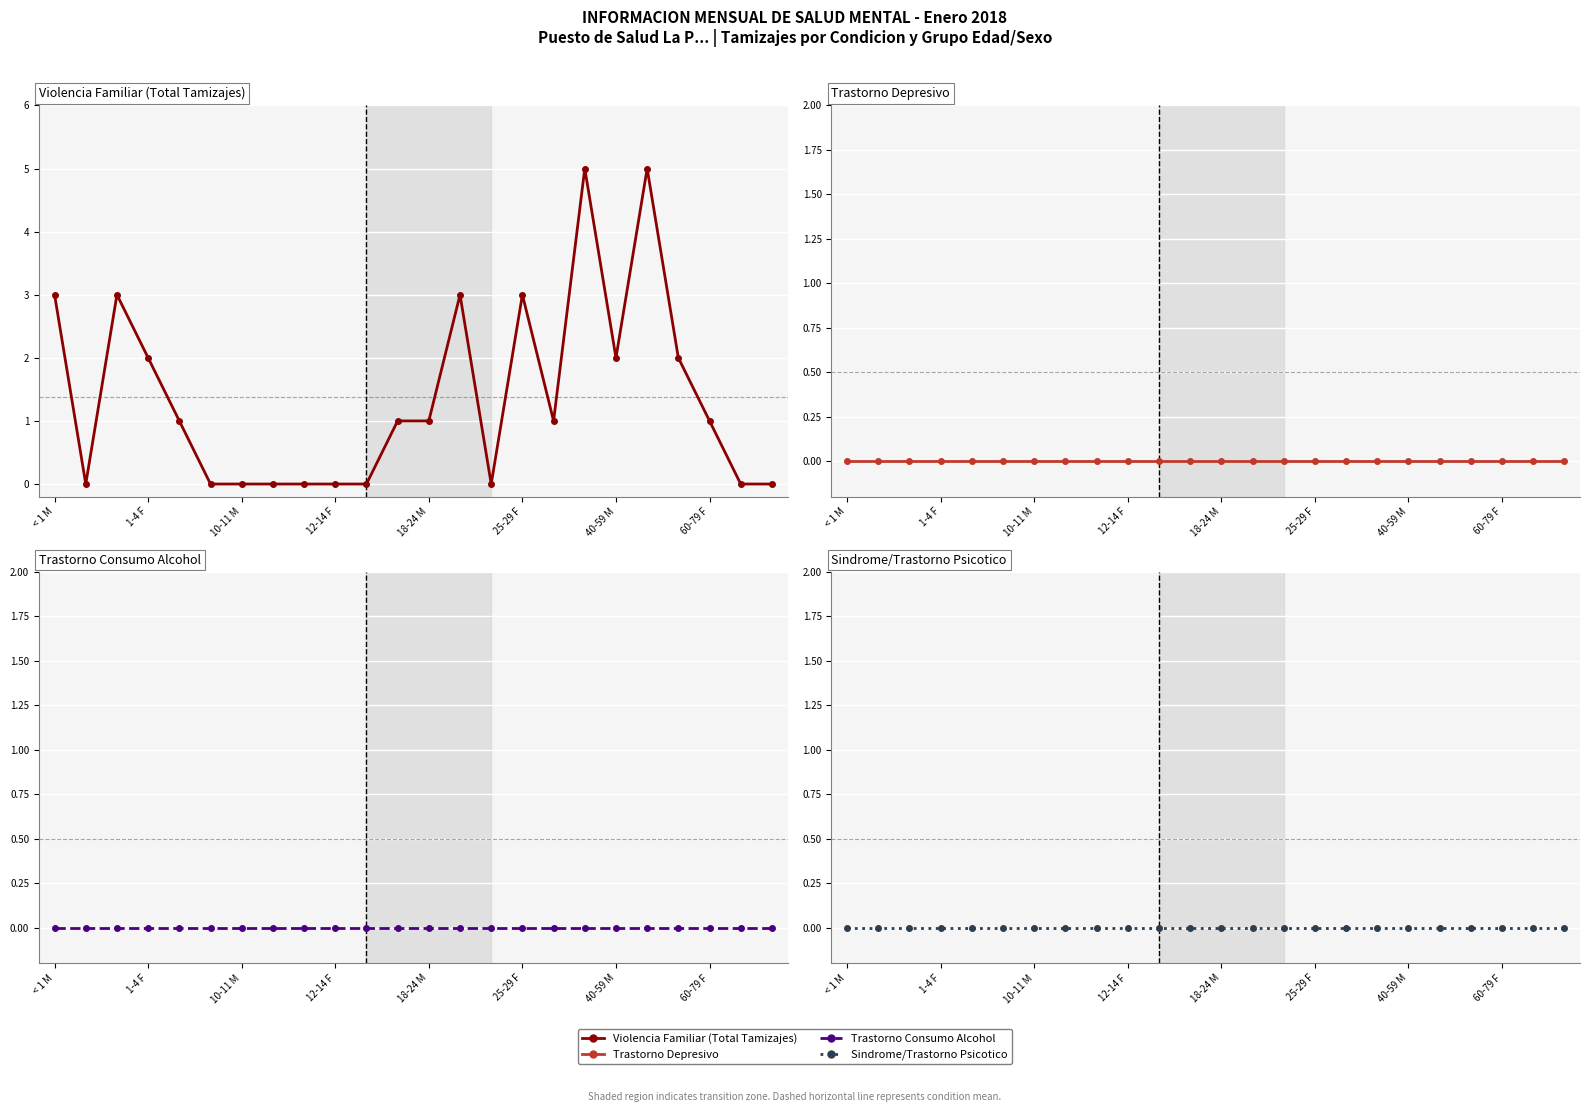

Does the chart display data point markers on the line(s)?

Yes